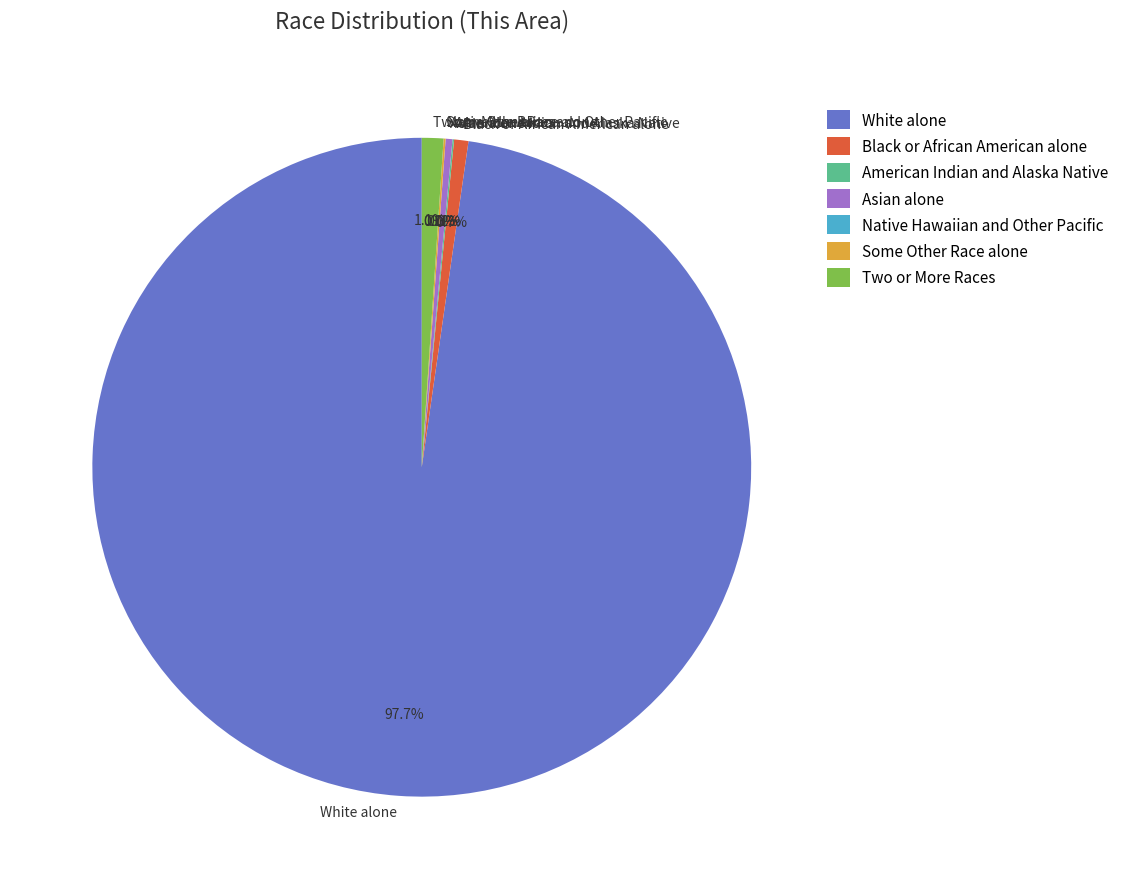

What is the ratio of the value at White alone to the value at Two or More Races?

92.4